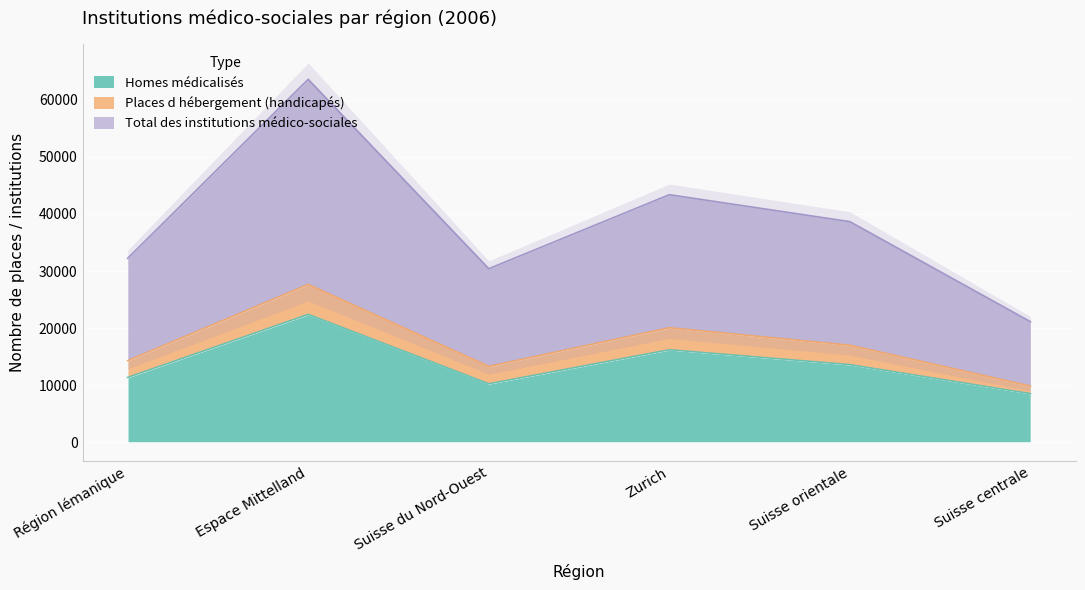

Which series has the largest range (max minus min)?

Total des institutions médico-sociales